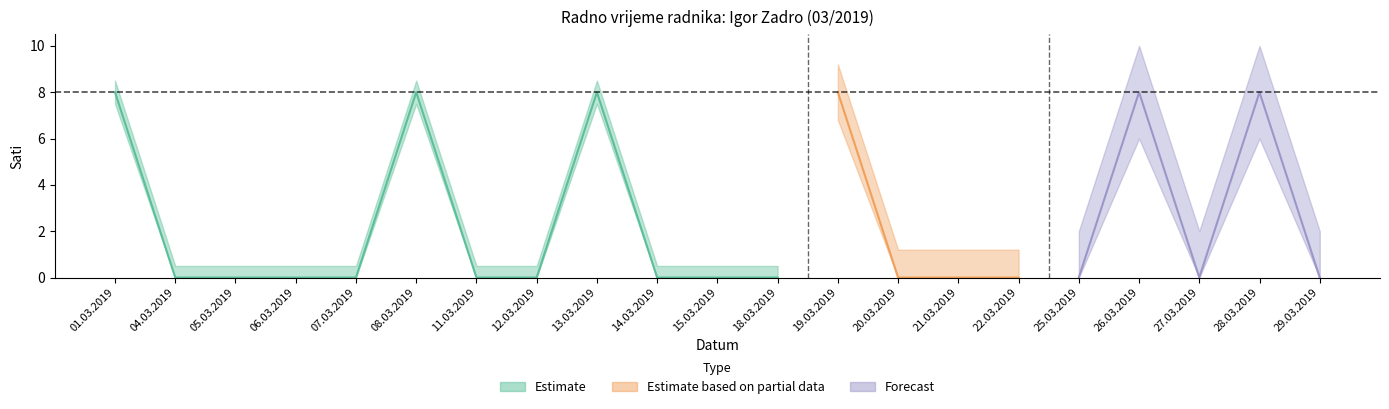

Is it true that Ukupno dnevno radno vrijeme equals 8 at 26.03.2019?

True